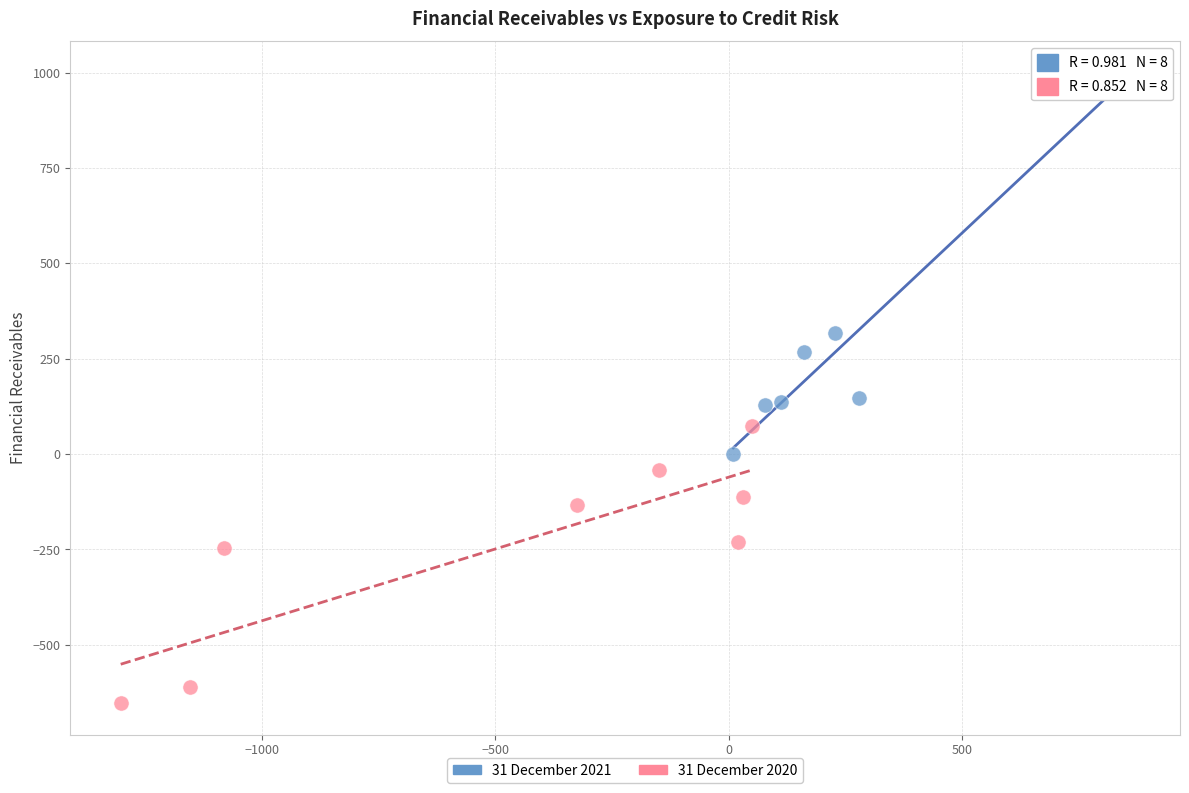

Which series reaches the minimum Y coordinate?

31 December 2020